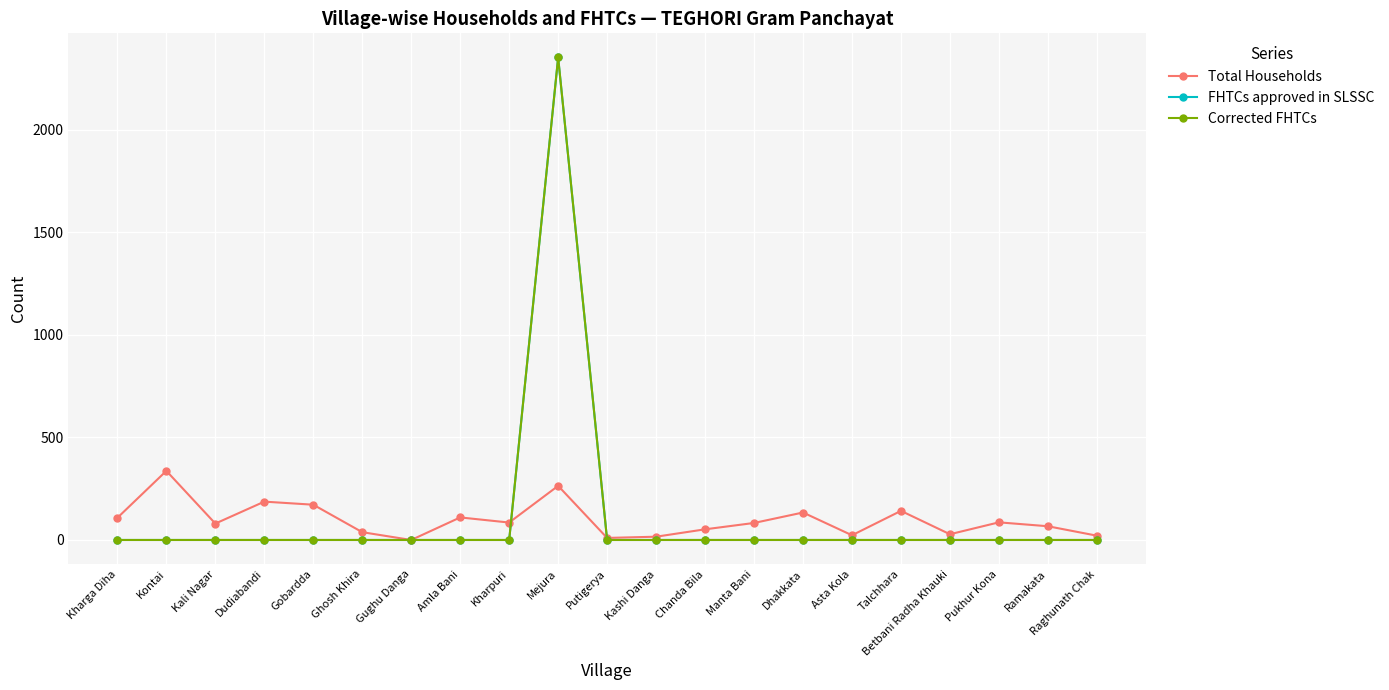

How many lines are shown in the chart?

3